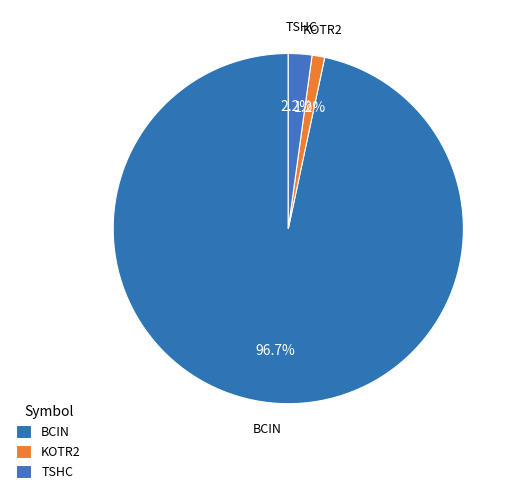

How many segments does this pie chart have?

3